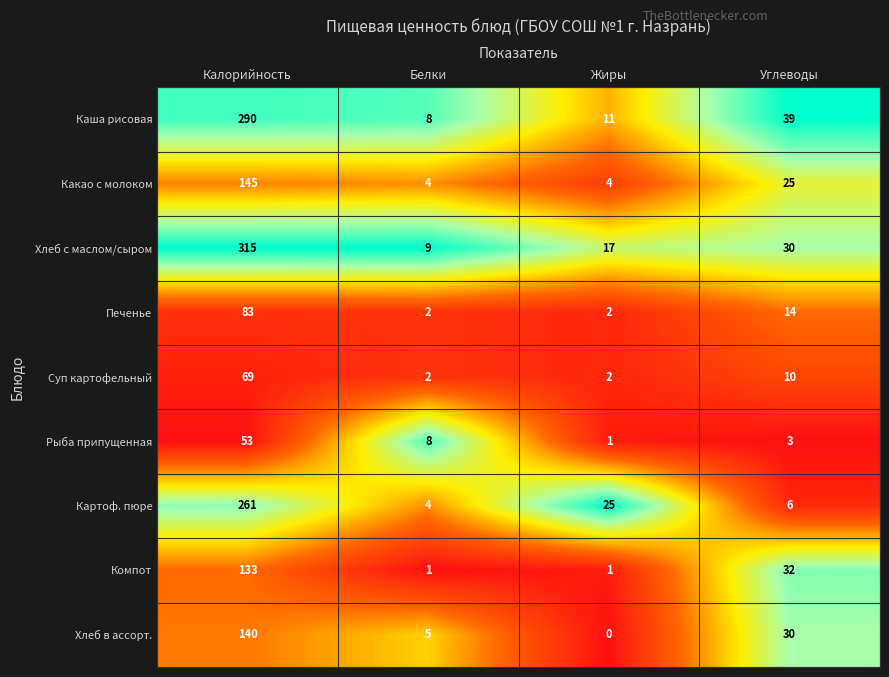

Rank the categories by Картоф. пюре value from highest to lowest.

Калорийность, Жиры, Углеводы, Белки